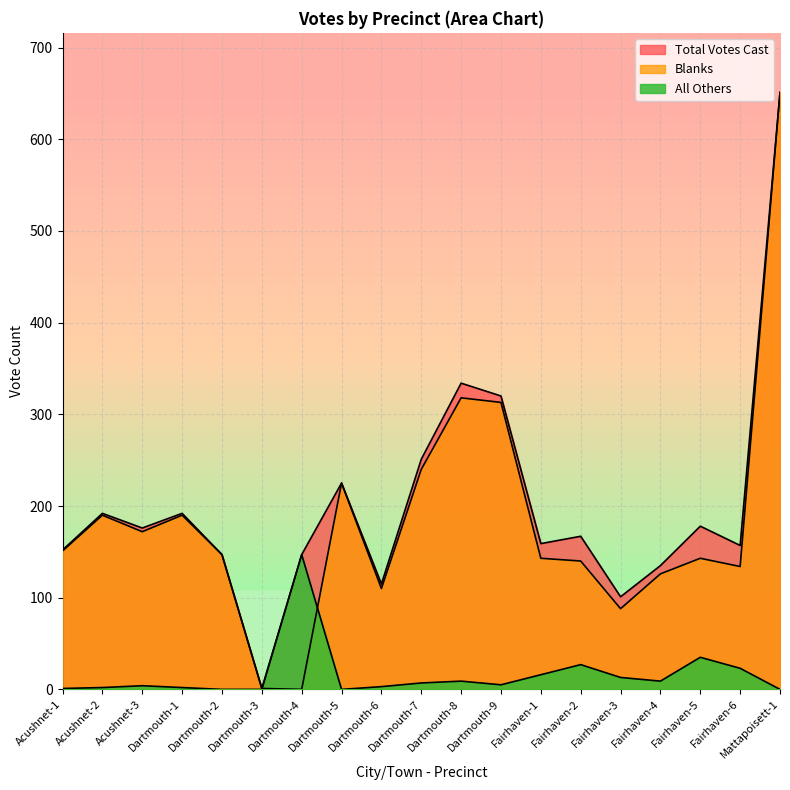

Which series has the largest total across all categories?

Total Votes Cast